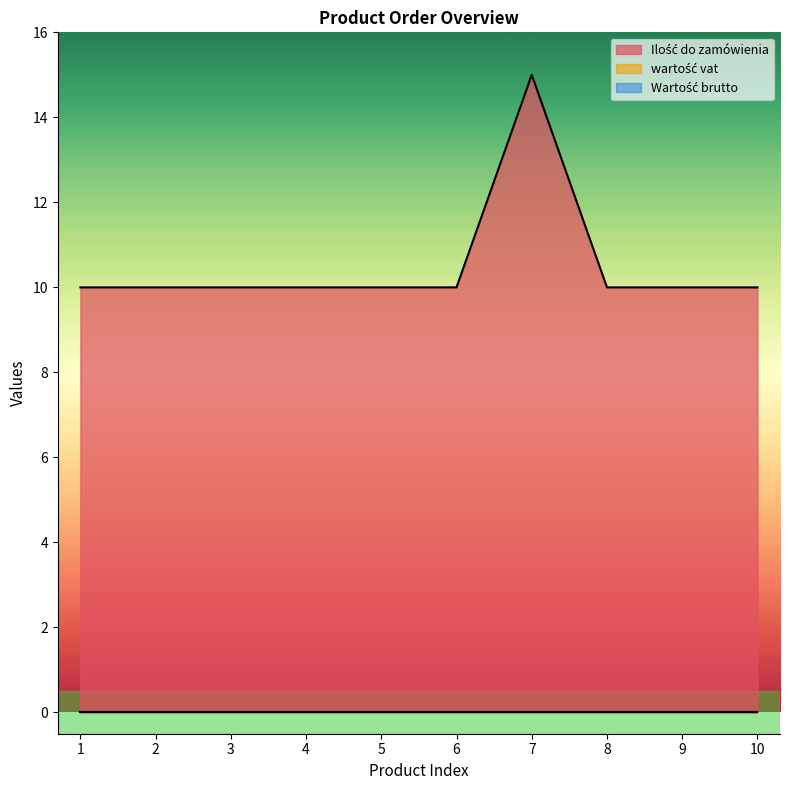

Reading left to right, list all the values displayed in this chart.

Ilość do zamówienia: 1=10	2=10	3=10	4=10	5=10	6=10	7=15	8=10	9=10	10=10
wartość vat: 1=0	2=0	3=0	4=0	5=0	6=0	7=0	8=0	9=0	10=0
Wartość brutto: 1=0	2=0	3=0	4=0	5=0	6=0	7=0	8=0	9=0	10=0